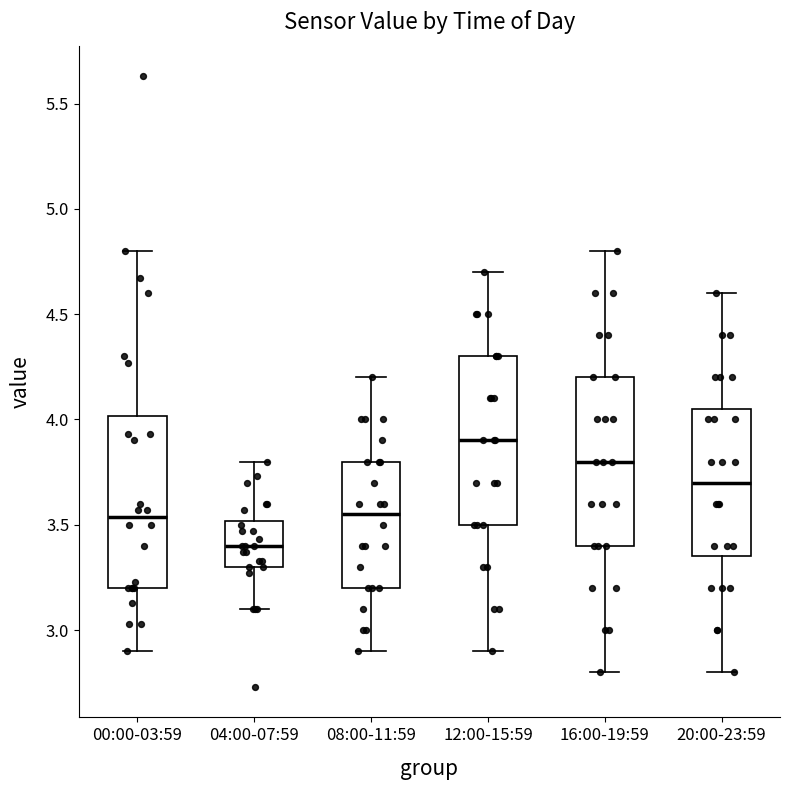

Which box's median line is the lowest?

04:00-07:59